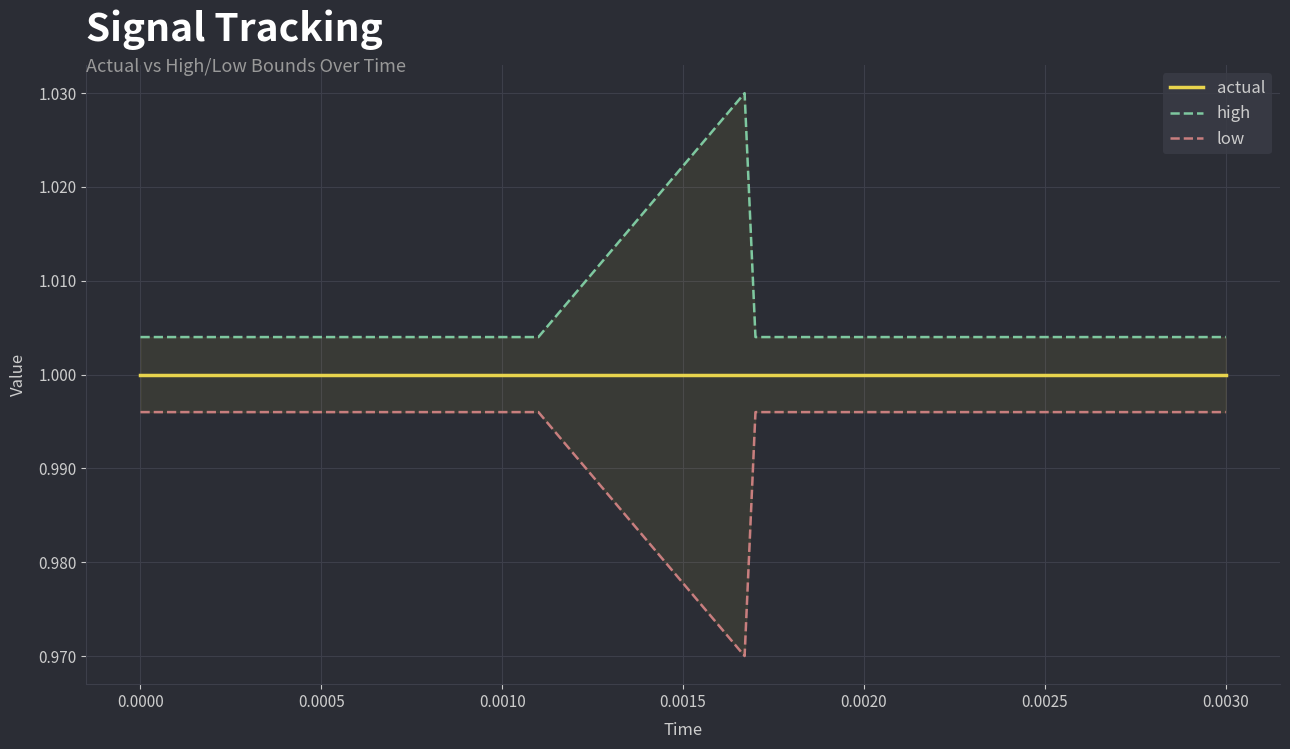

Is it true that high equals 1.0 at 0.0030?

True